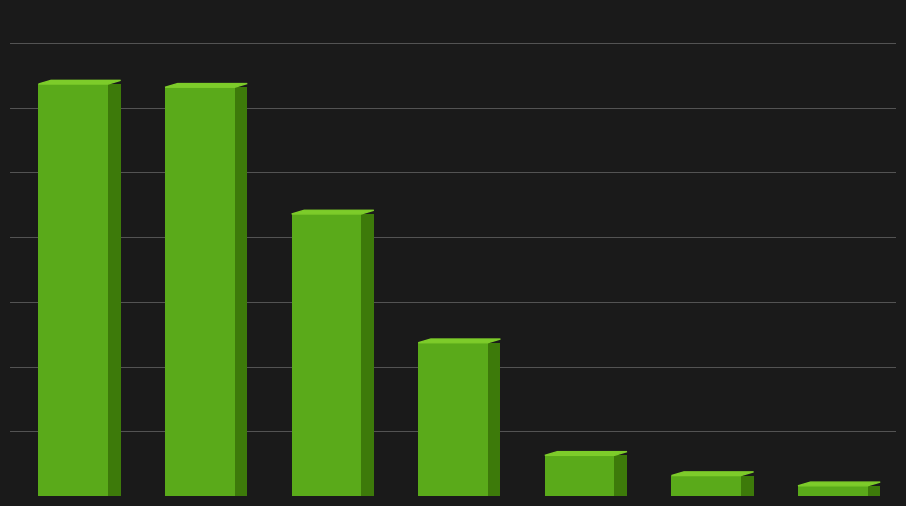

What is the difference between the maximum and minimum values?

1965760780